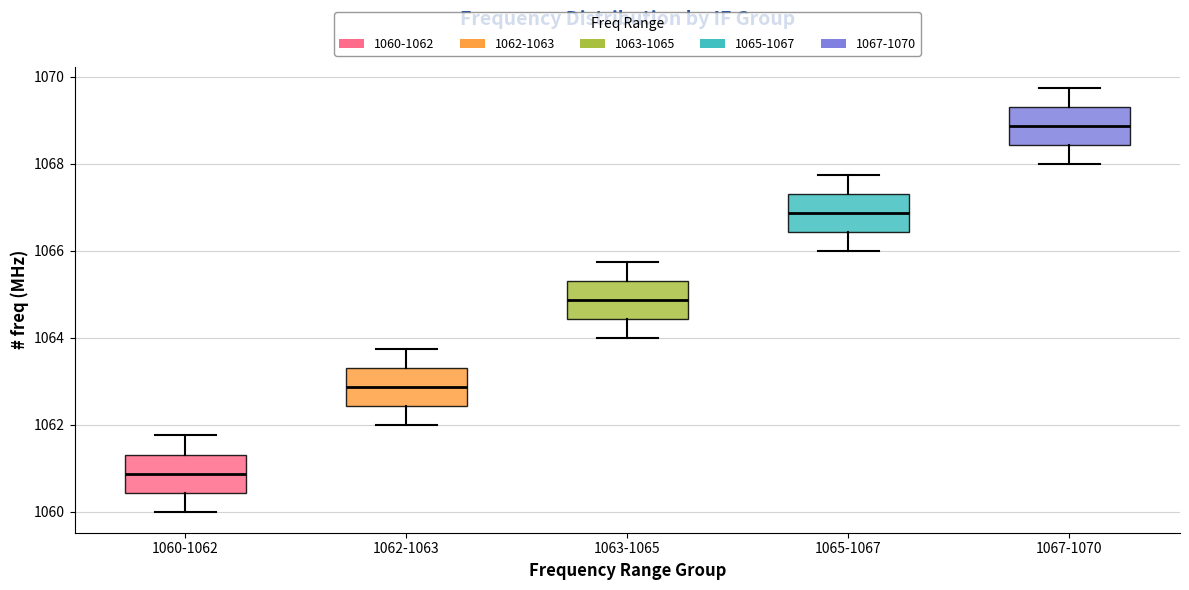

Reading left to right, read every box against the y-axis: the position of its median line, the range the box covers, and the ends of its whiskers. The values are not printed on the chart, so give them approximately, as read against the axis.

1060-1062: median 1060.8, box 1060.4 to 1061.4, whiskers 1060.0 to 1061.8
1062-1063: median 1062.8, box 1062.4 to 1063.4, whiskers 1062.0 to 1063.8
1063-1065: median 1064.8, box 1064.4 to 1065.4, whiskers 1064.0 to 1065.8
1065-1067: median 1066.8, box 1066.4 to 1067.4, whiskers 1066.0 to 1067.8
1067-1070: median 1068.8, box 1068.4 to 1069.4, whiskers 1068.0 to 1069.8